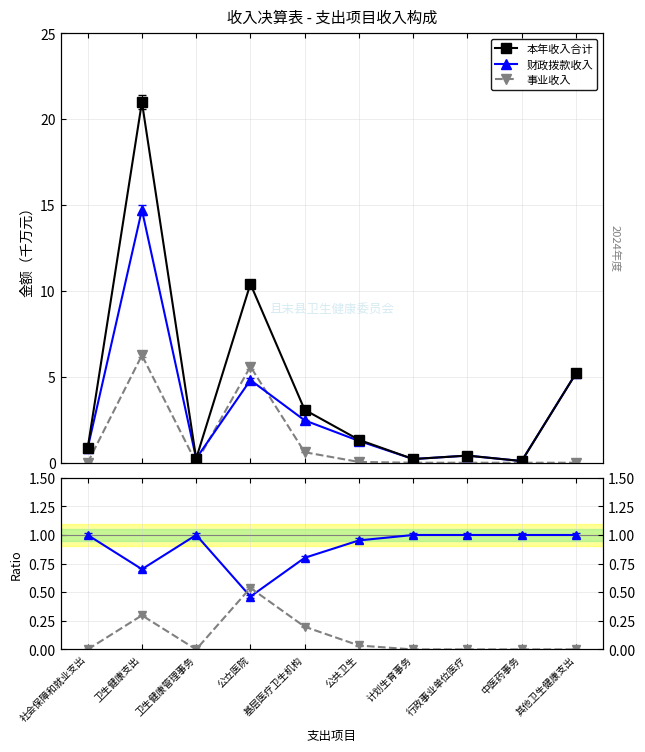

What is the average value of the 事业收入 series?

1.3